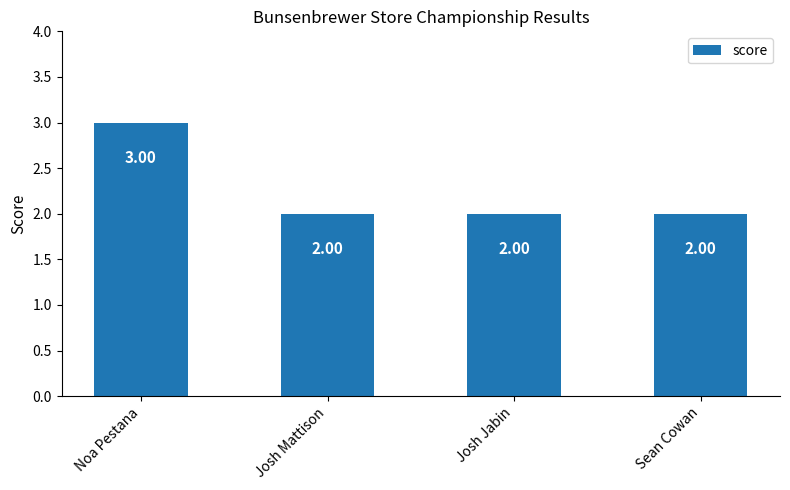

At which category does the chart reach its peak across all series?

Noa Pestana